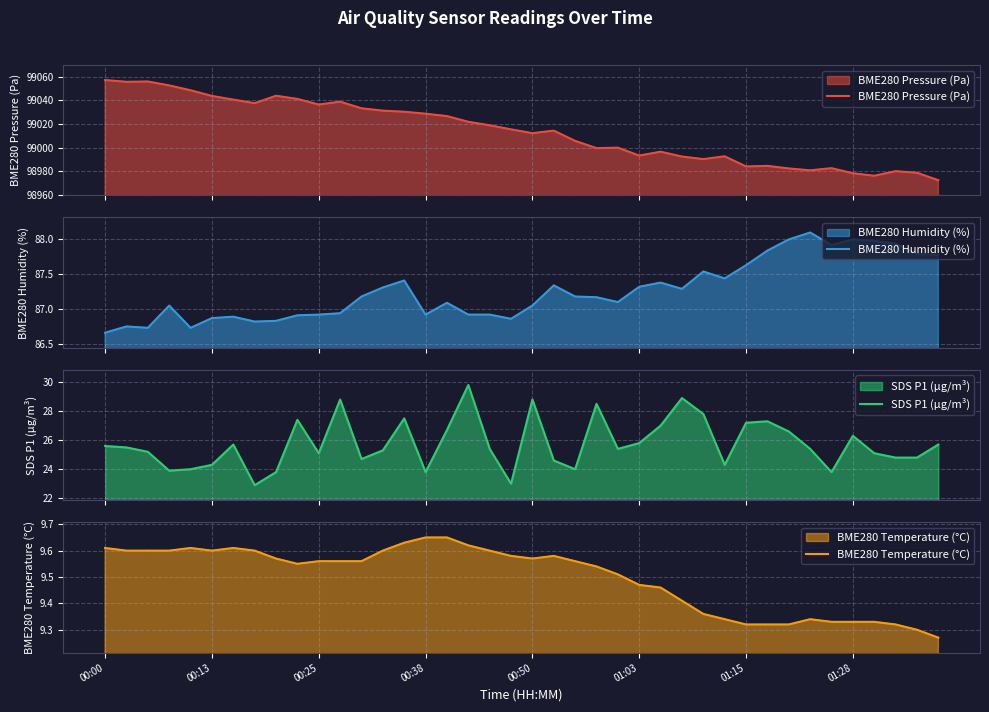

What is the highest value of the BME280 Humidity (%) series?

88.1